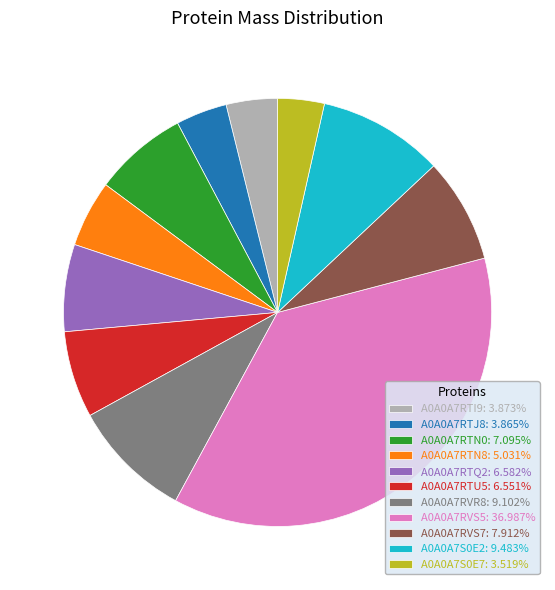

Is A0A0A7RVS7: 7.912% the majority of the pie?

No